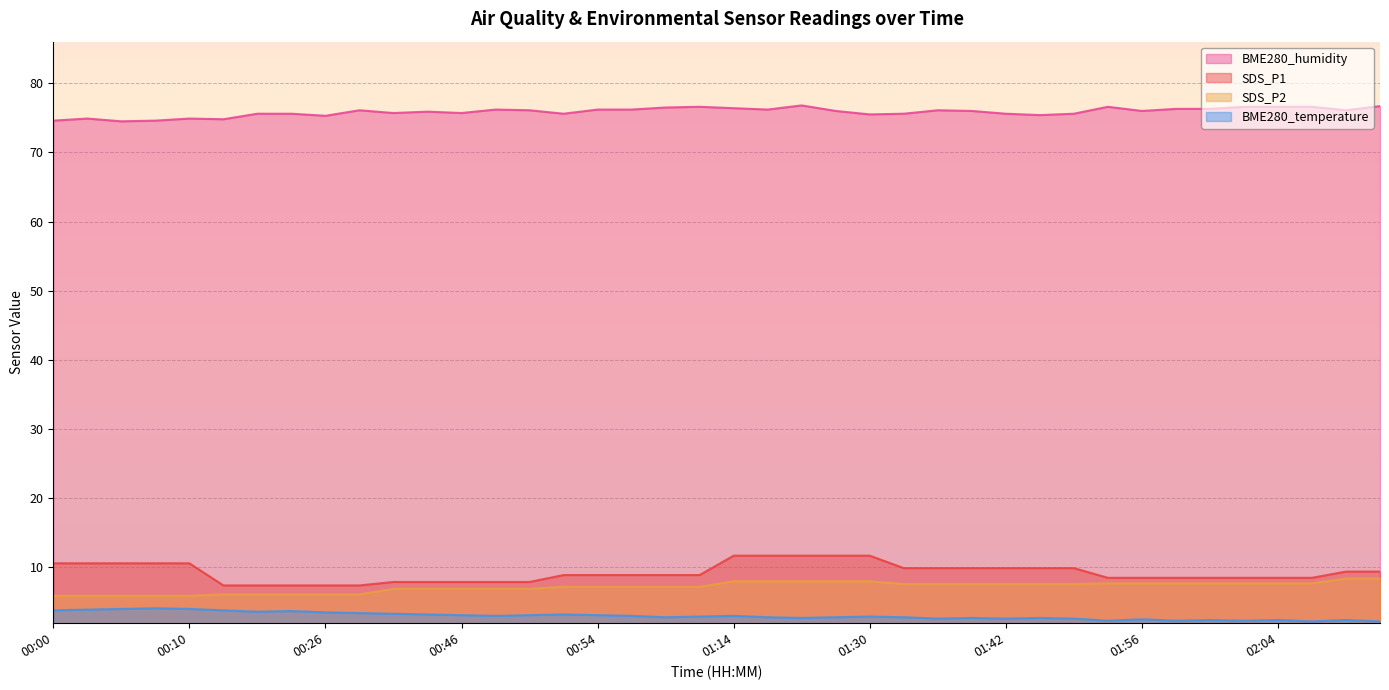

True or false: SDS_P1 has a value of 11.3 at 00:48.

False